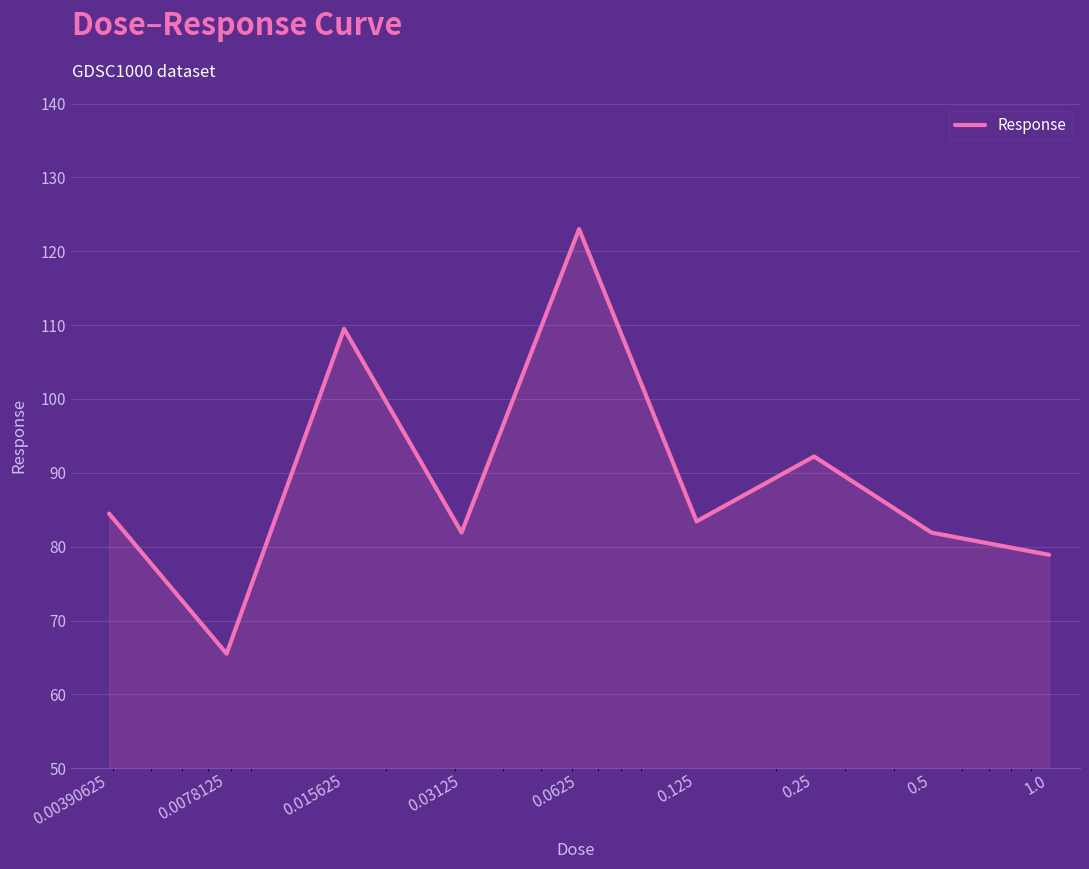

What is the minimum value shown in the chart?

65.5